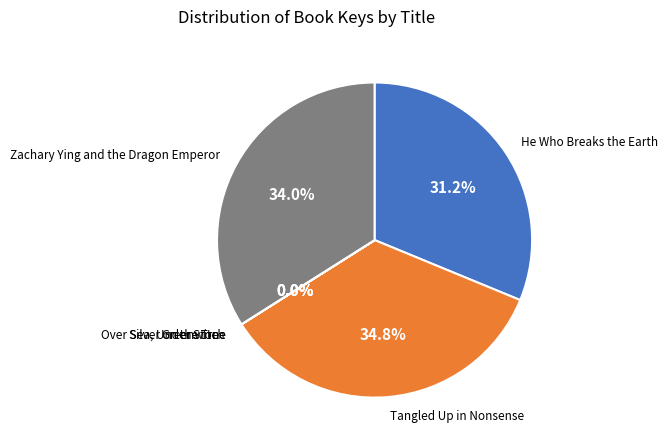

Which category has the biggest portion of the pie?

Tangled Up in Nonsense